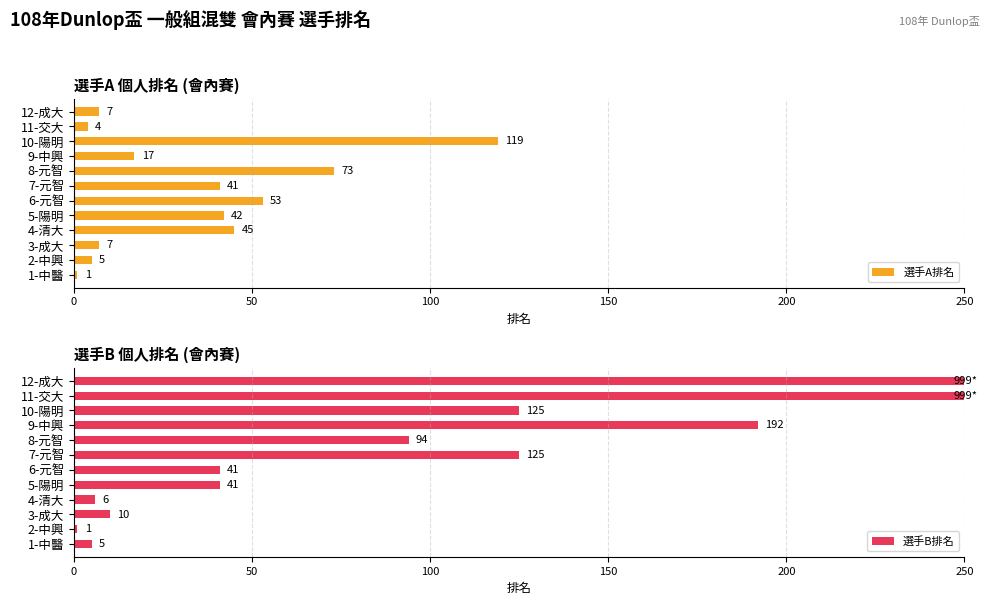

What is the difference between the maximum and minimum values in the 選手A排名 series?

118